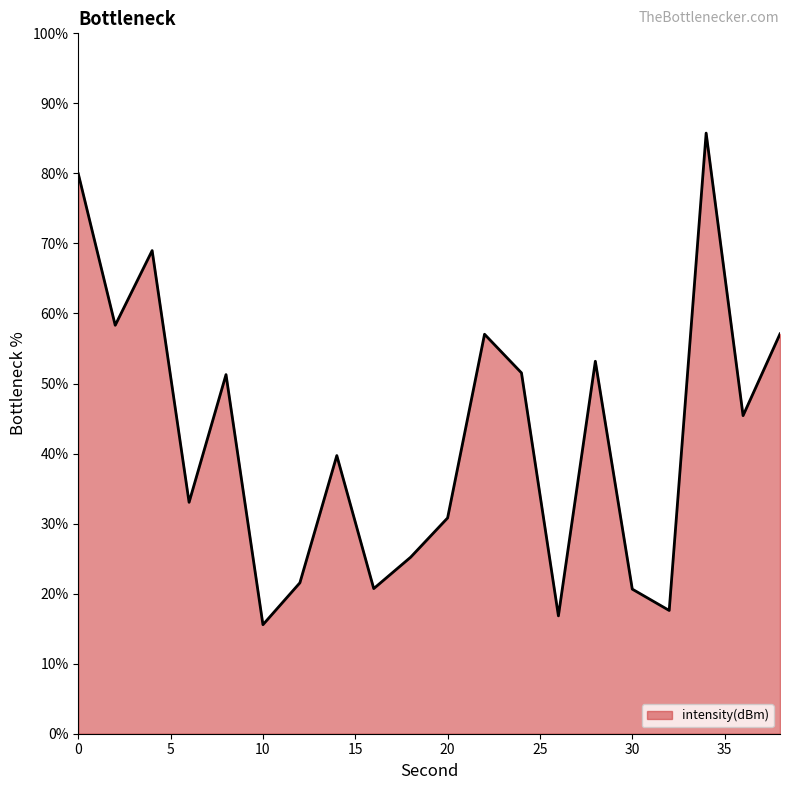

Which label corresponds to the smallest value in the chart?

10